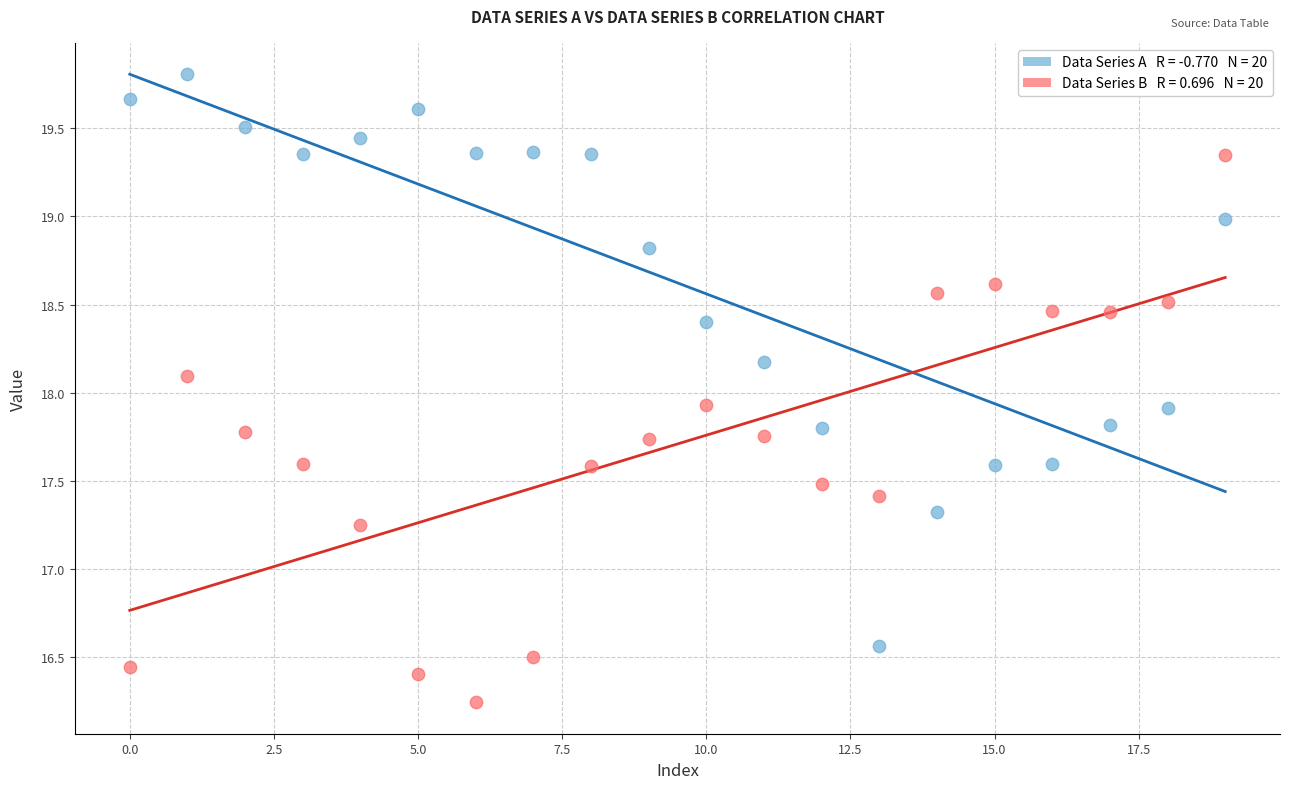

Across all data points, what is the range of Y values (max minus min)?

3.6